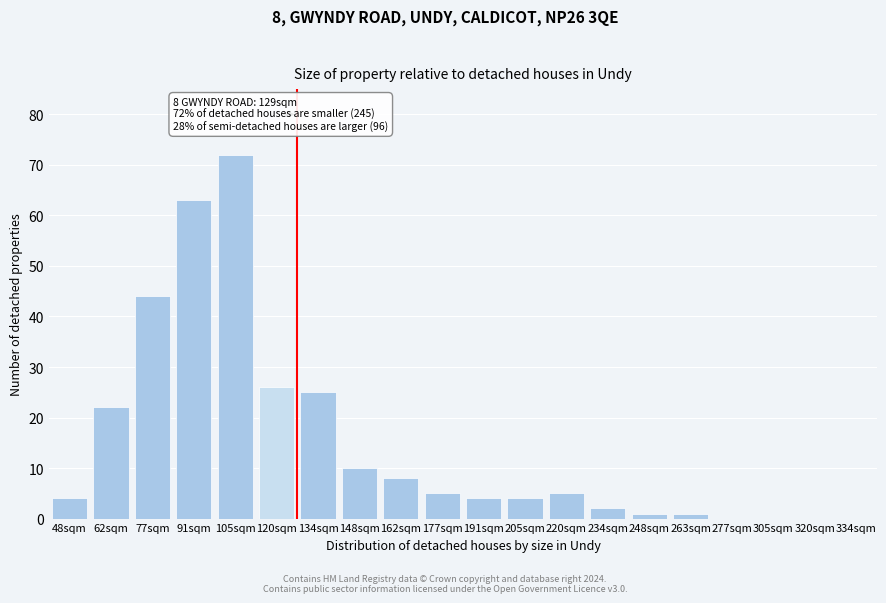

Reading right to left, list all the values displayed in this chart.

334sqm=0	320sqm=0	305sqm=0	277sqm=0	263sqm=1	248sqm=1	234sqm=2	220sqm=5	205sqm=4	191sqm=4	177sqm=5	162sqm=8	148sqm=10	134sqm=25	120sqm=26	105sqm=72	91sqm=63	77sqm=44	62sqm=22	48sqm=4